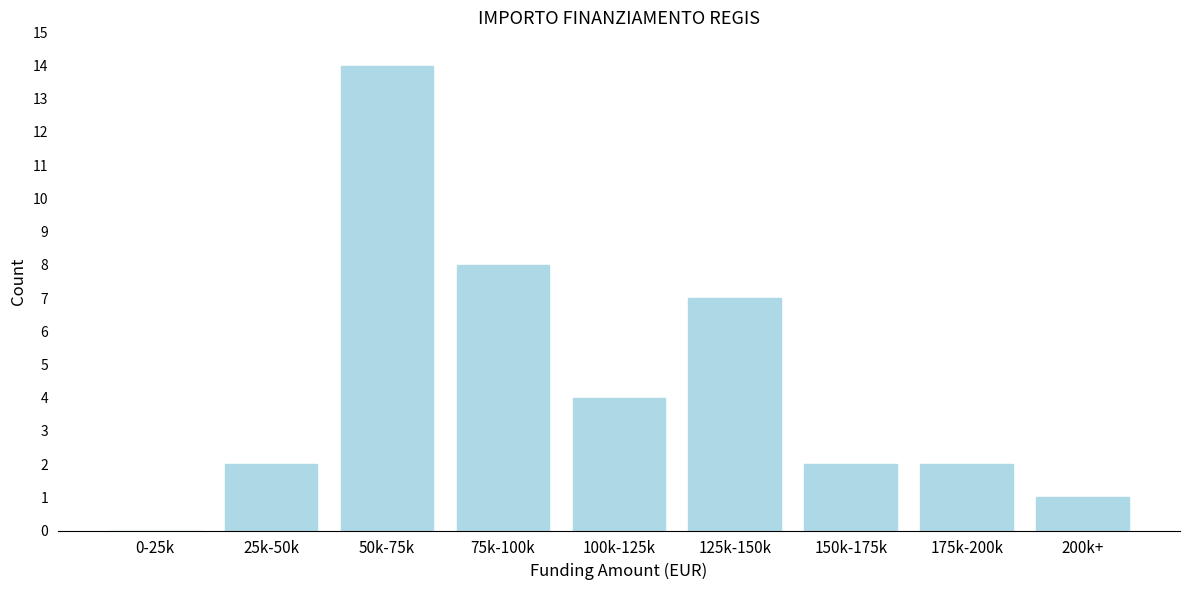

Reading right to left, what are all the values shown in this chart?

200k+=1	175k-200k=2	150k-175k=2	125k-150k=7	100k-125k=4	75k-100k=8	50k-75k=14	25k-50k=2	0-25k=0